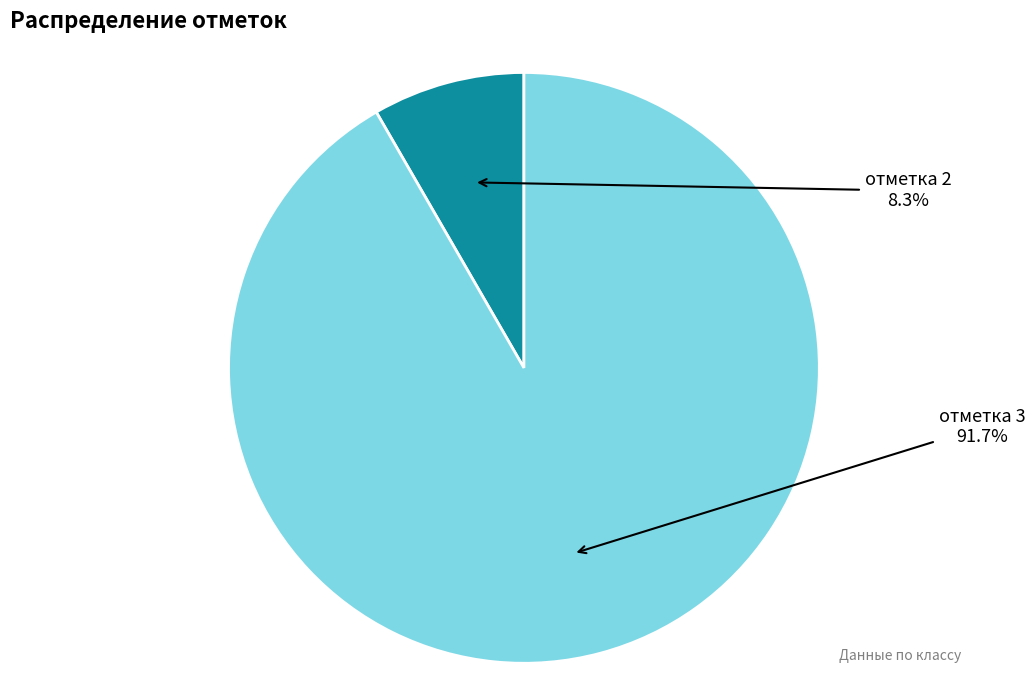

Is there any slice that represents more than half of the pie?

Yes